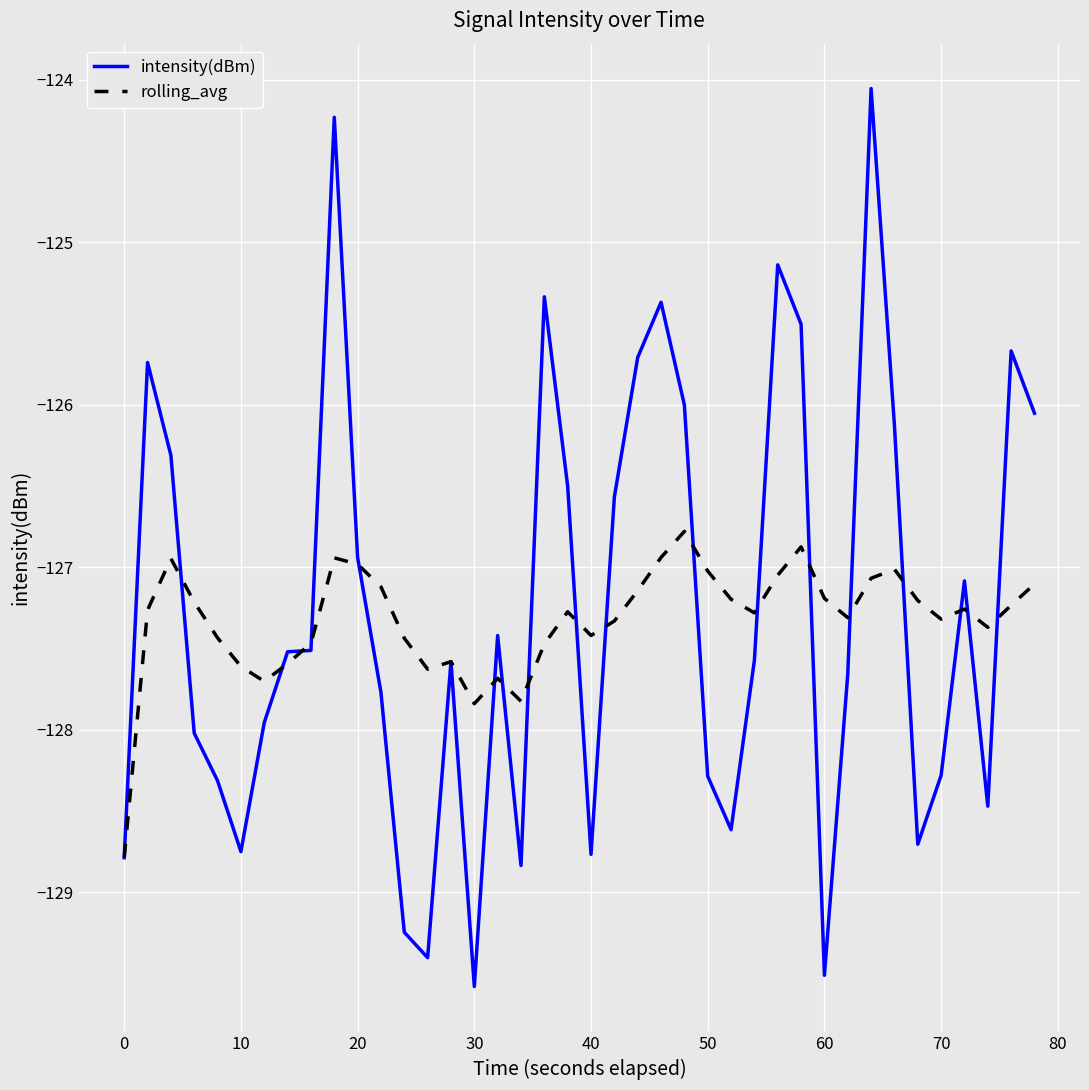

Which series has the largest range (max minus min)?

intensity(dBm)